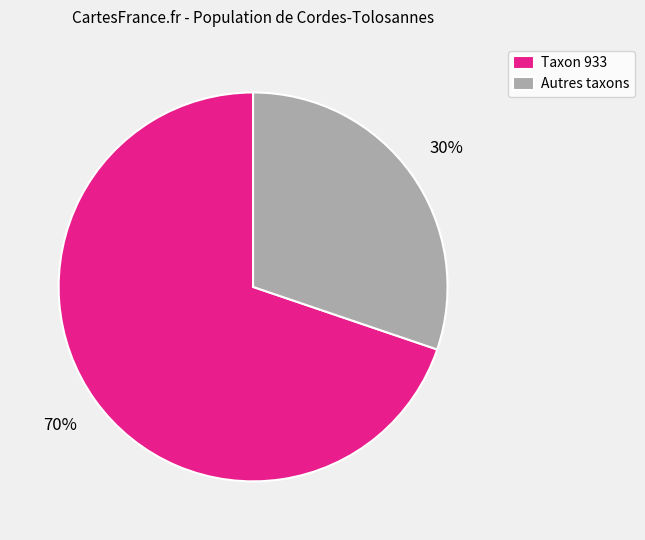

Combined, do Taxon 933 and Autres taxons account for over 50%?

Yes